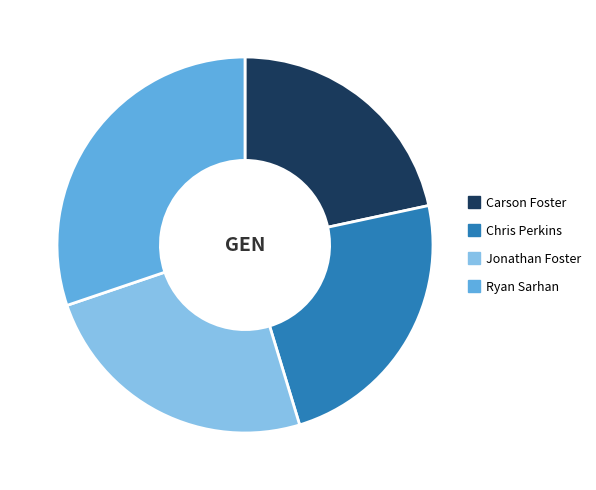

Is it true that Jonathan Foster is 35% of the pie?

False